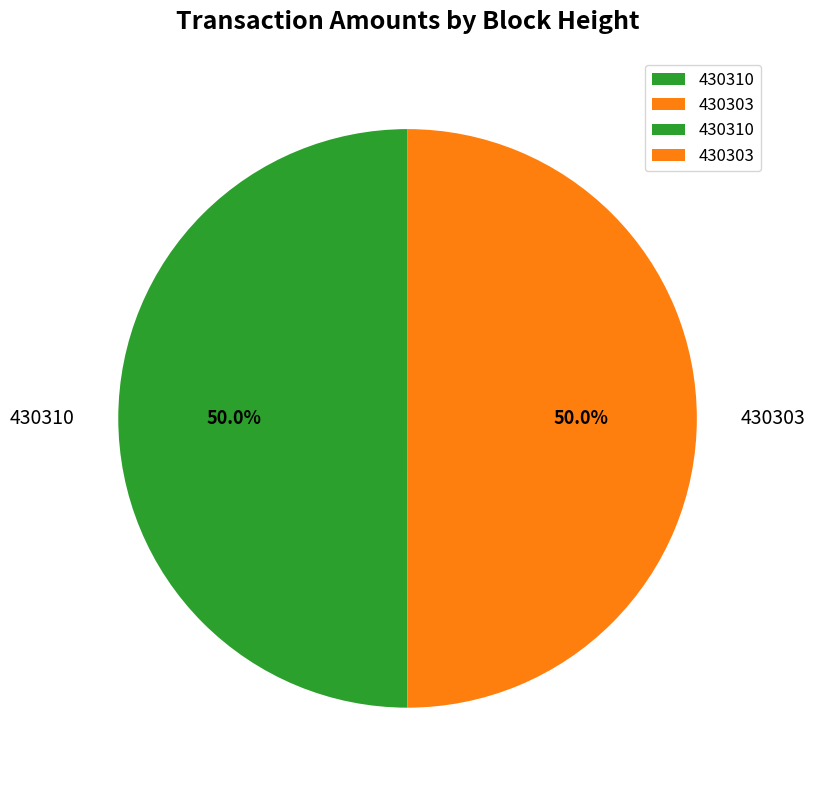

What is the ratio of the value at 430303 to the value at 430310?

1.0